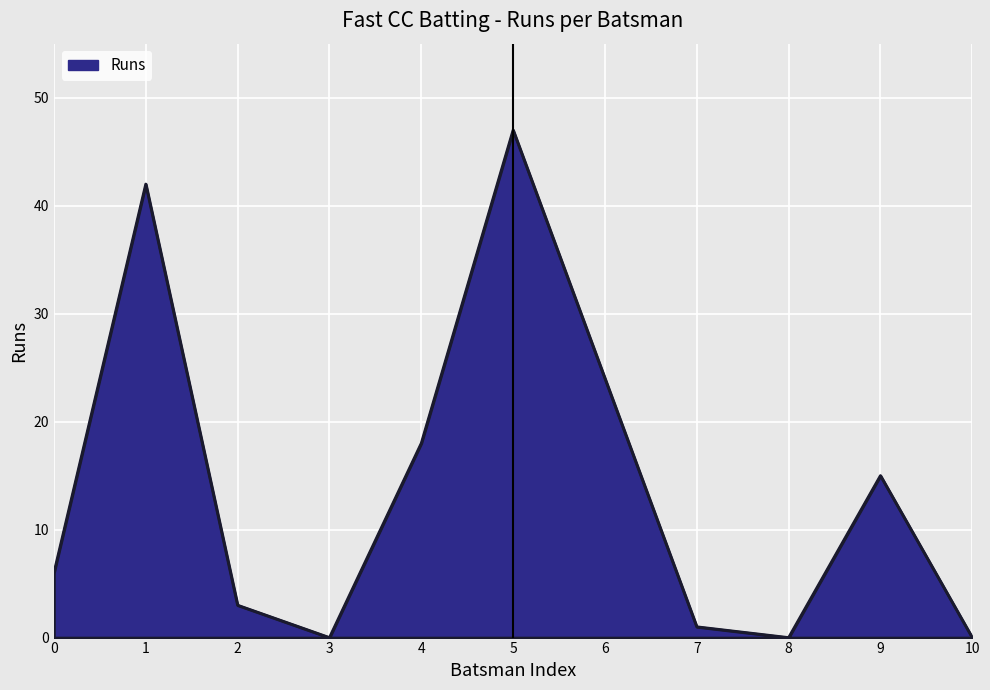

The value at 0 is 2. True or false?

False